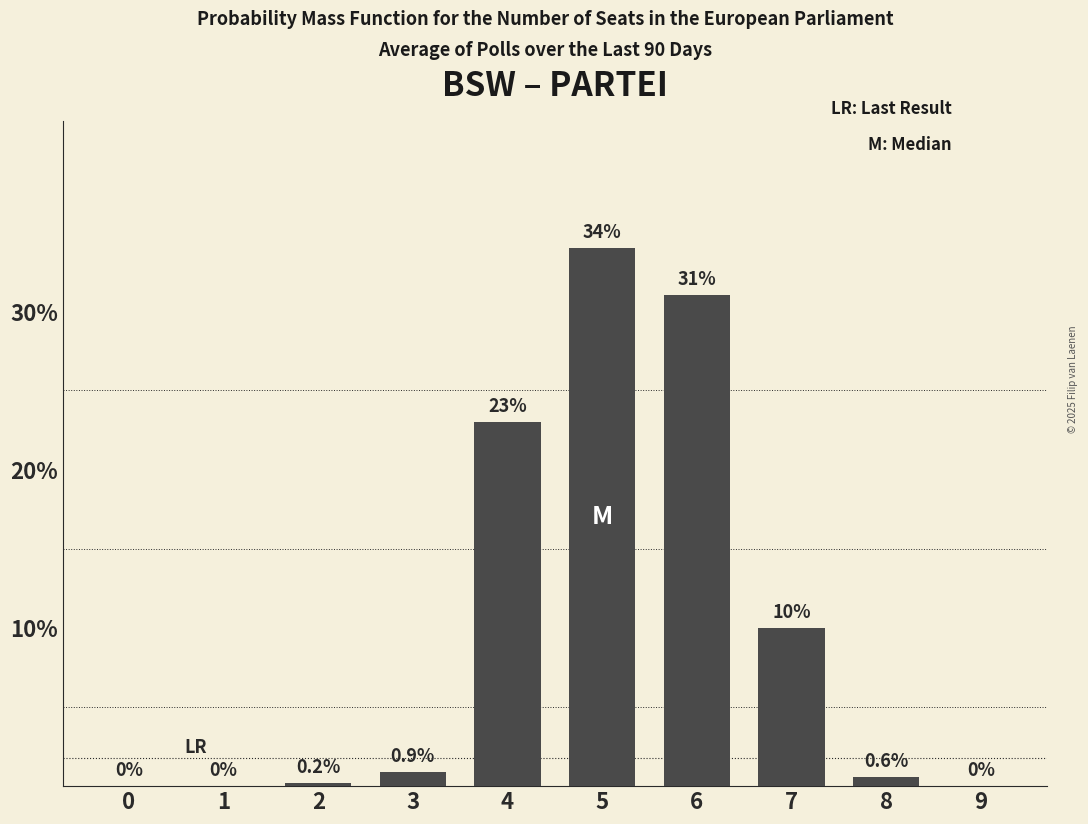

Reading right to left, extract all data points from this chart.

9=0.0	8=0.6	7=10.0	6=31.0	5=34.0	4=23.0	3=0.9	2=0.2	1=0.0	0=0.0